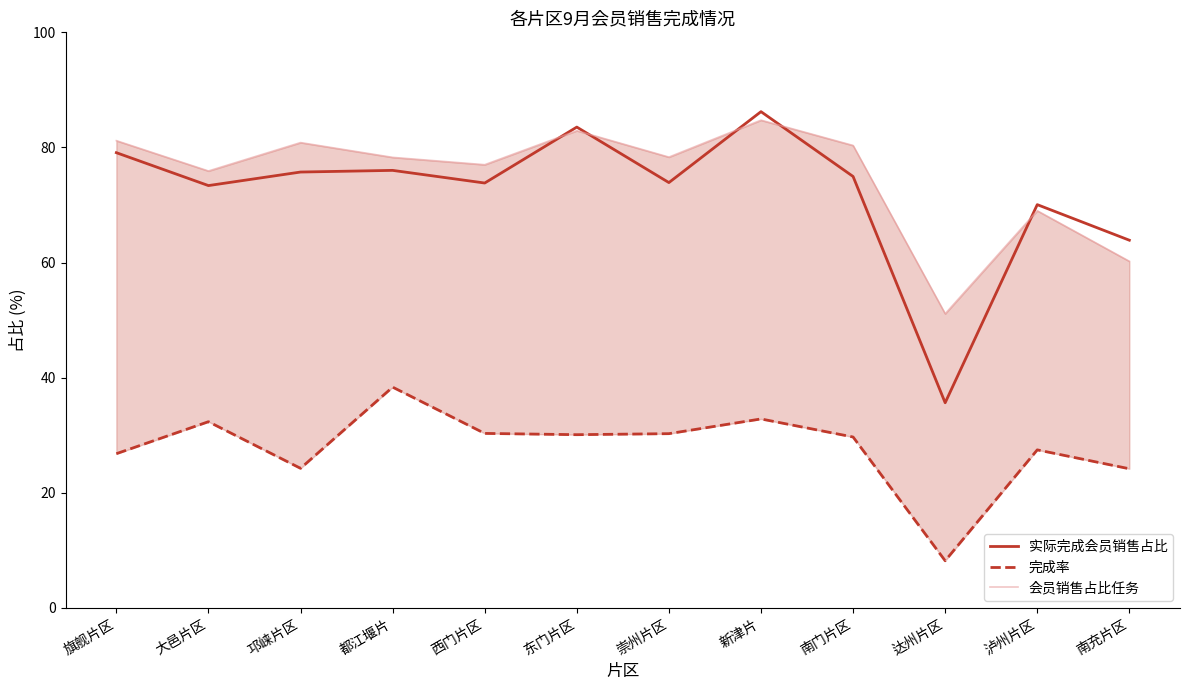

Count the number of data series in this chart.

3